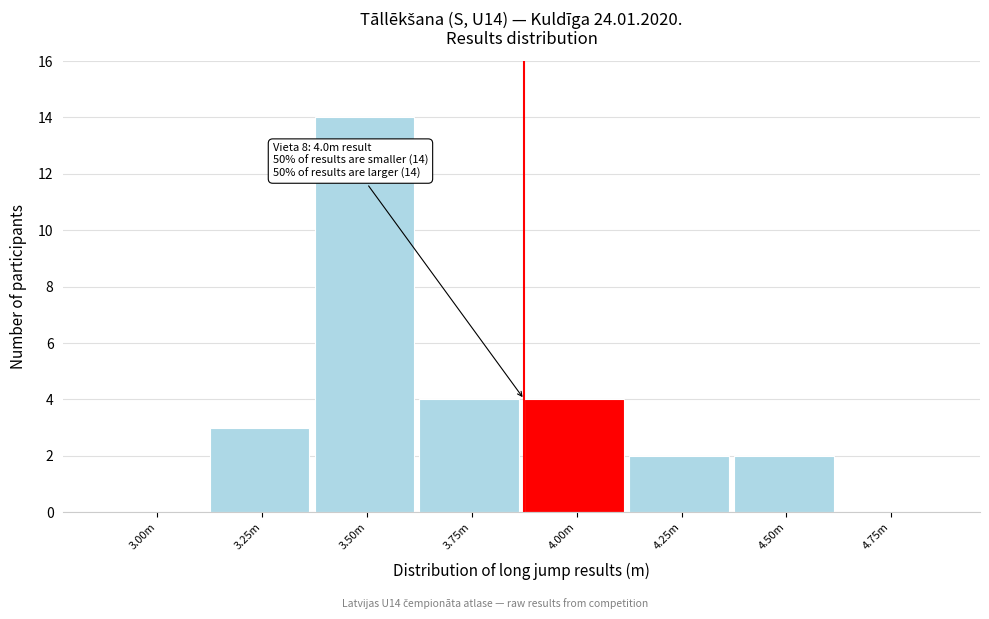

Reading left to right, what are all the values shown in this chart?

3.00m=0	3.25m=3	3.50m=14	3.75m=4	4.00m=4	4.25m=2	4.50m=2	4.75m=0